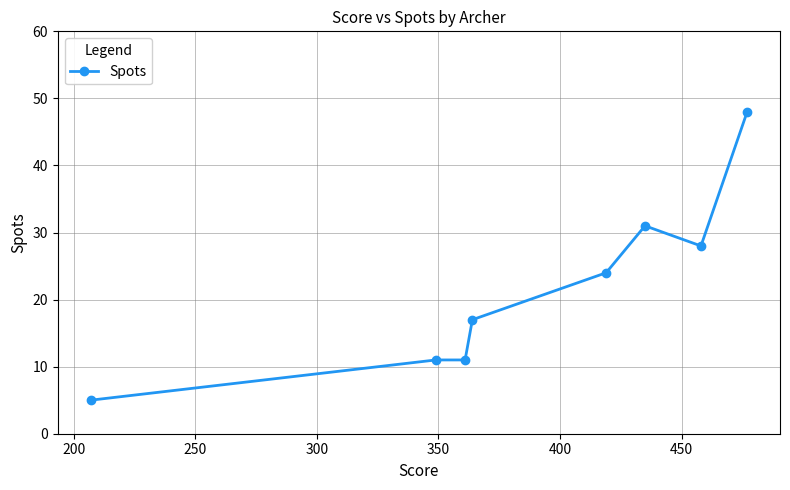

What is the difference between the maximum and second lowest values?

37